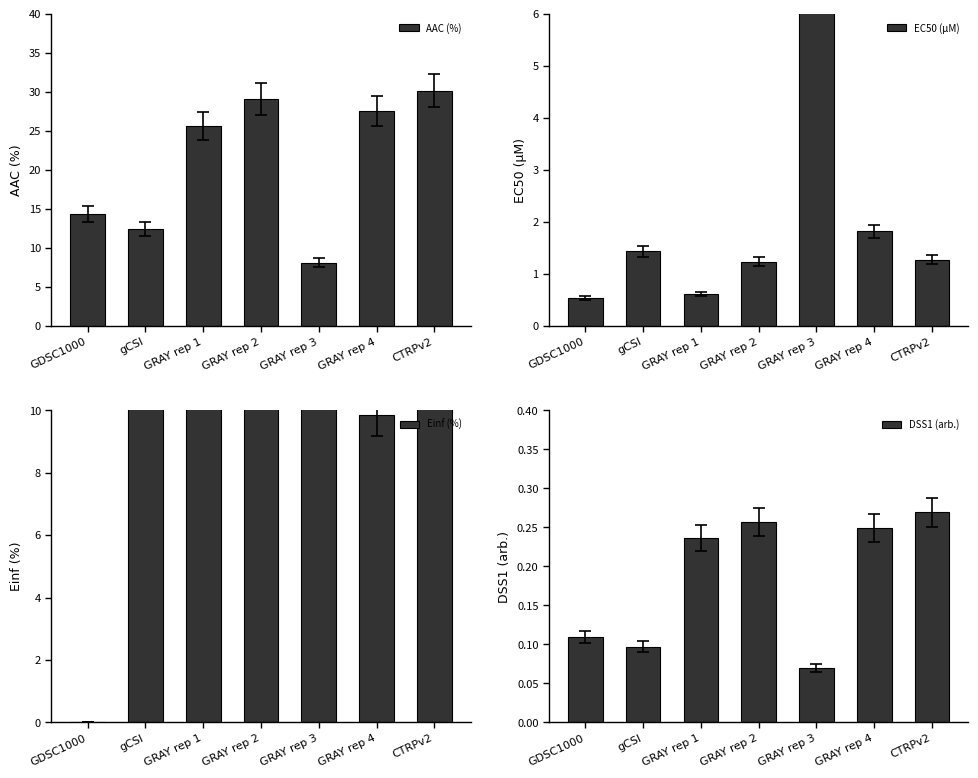

Which series changed the most between GRAY rep 3 and GRAY rep 4?

Einf (%)